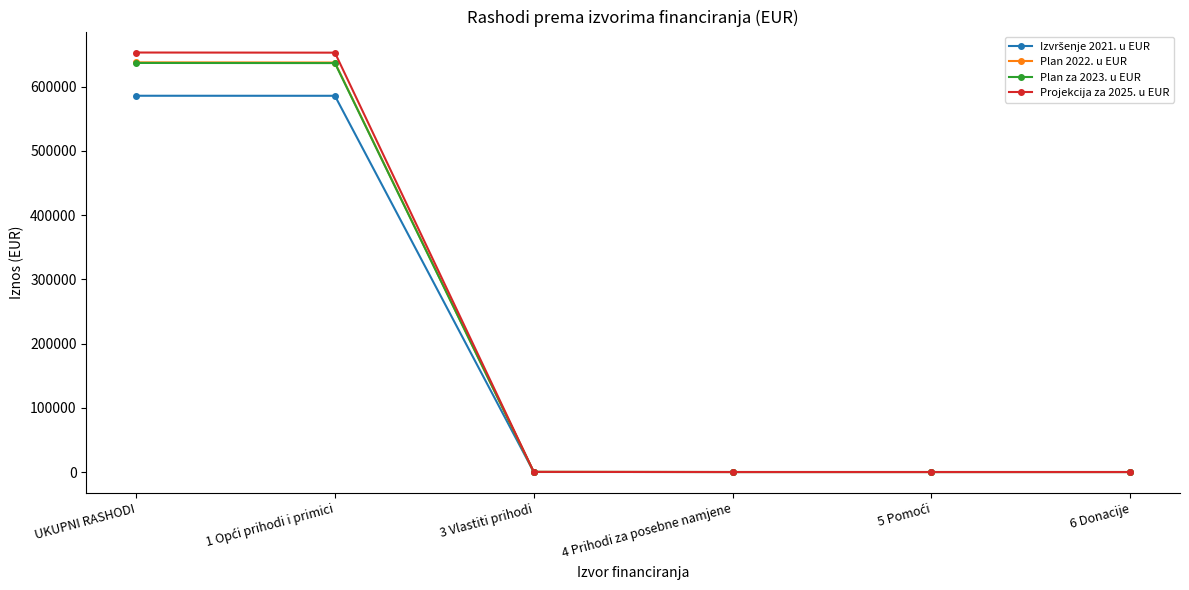

What is the label of the 3rd point from the left?

3 Vlastiti prihodi